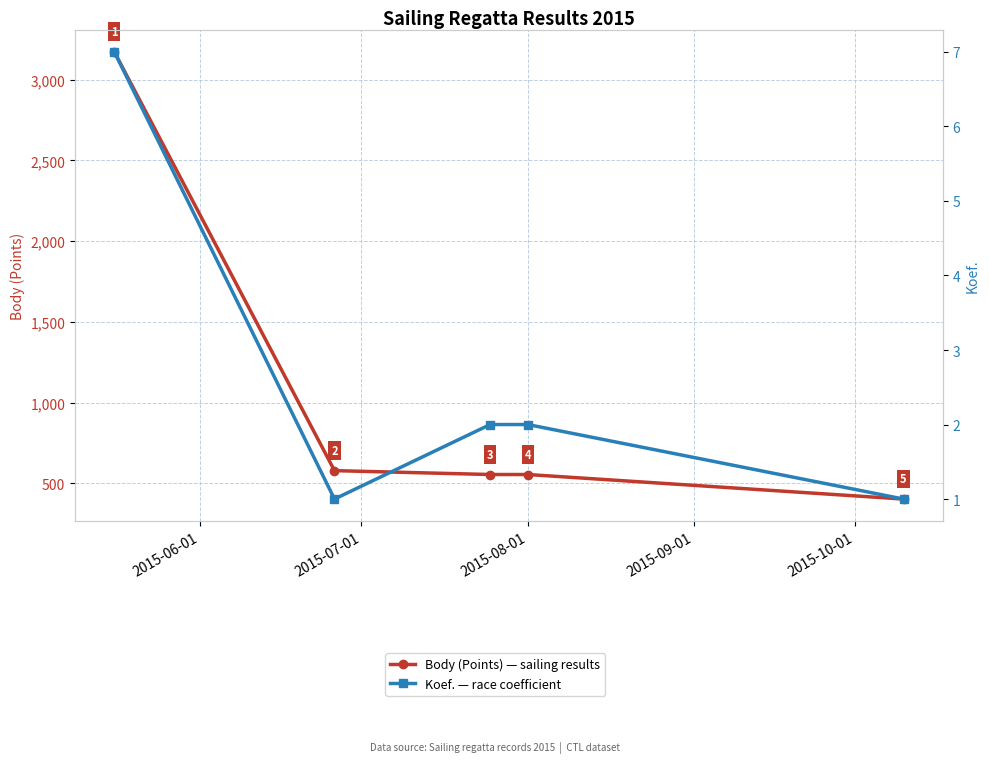

Reading right to left, list all the values displayed in this chart.

Body: 402	554	554	578	3172
Koef.: 1	2	2	1	7